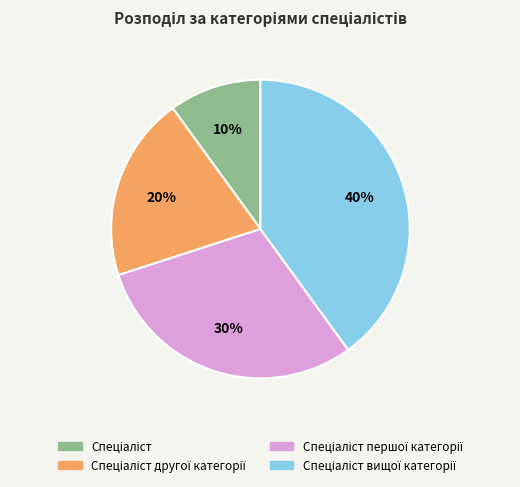

Is there a majority slice in this chart?

No